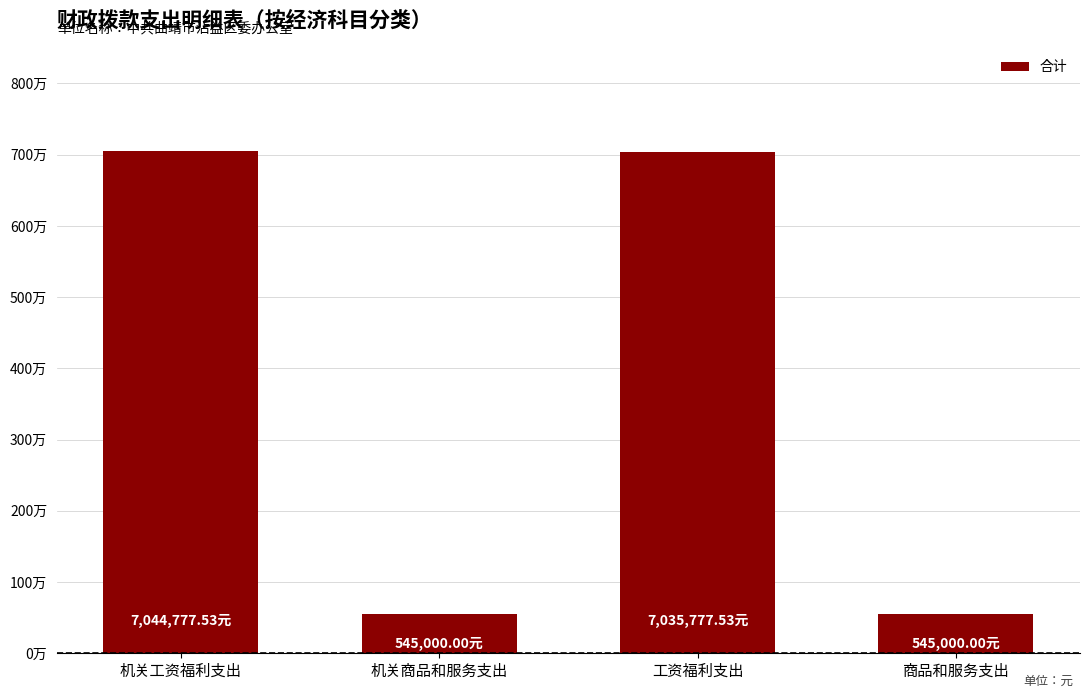

Does the chart contain stacked bars?

No